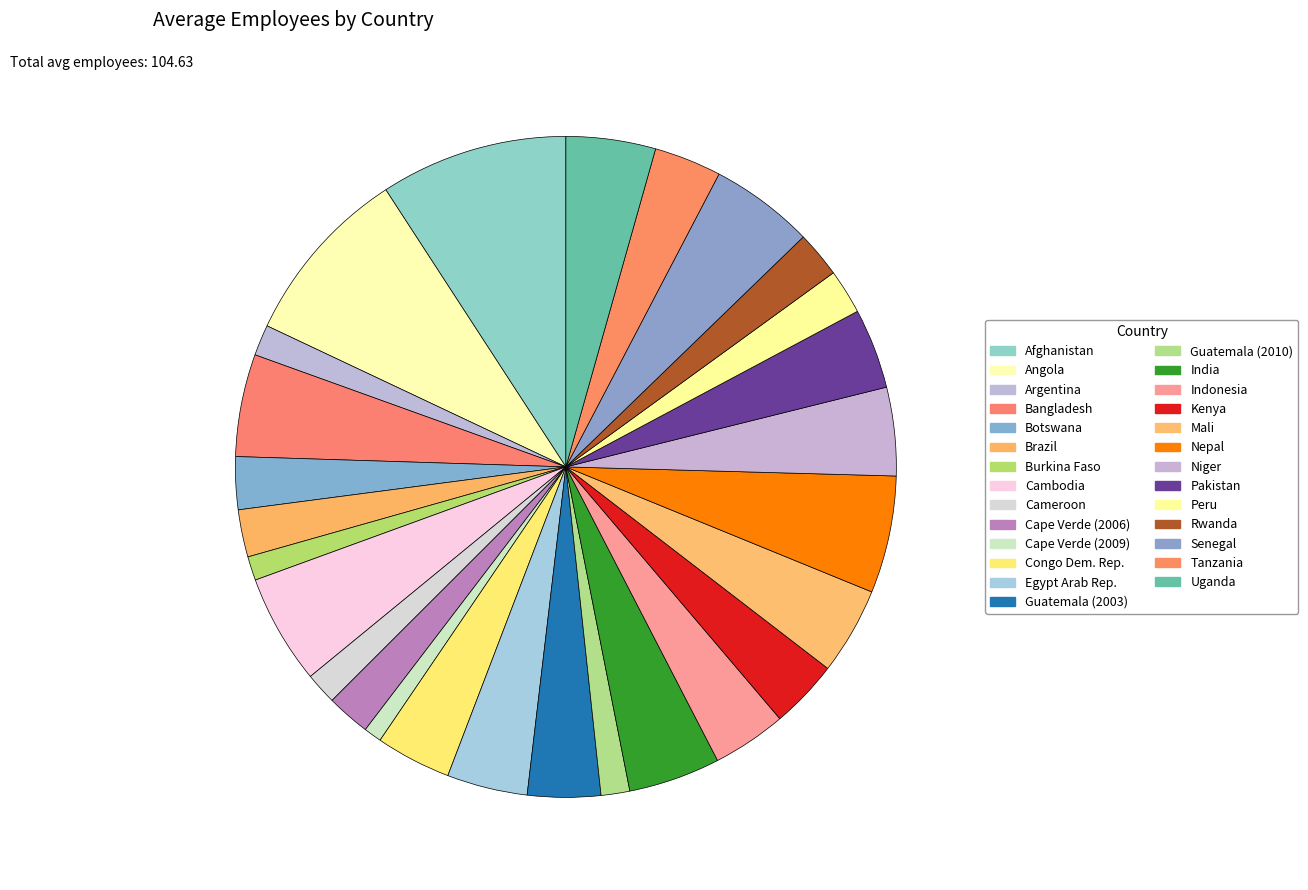

Which category has the smallest portion of the pie?

Cape Verde (2009)